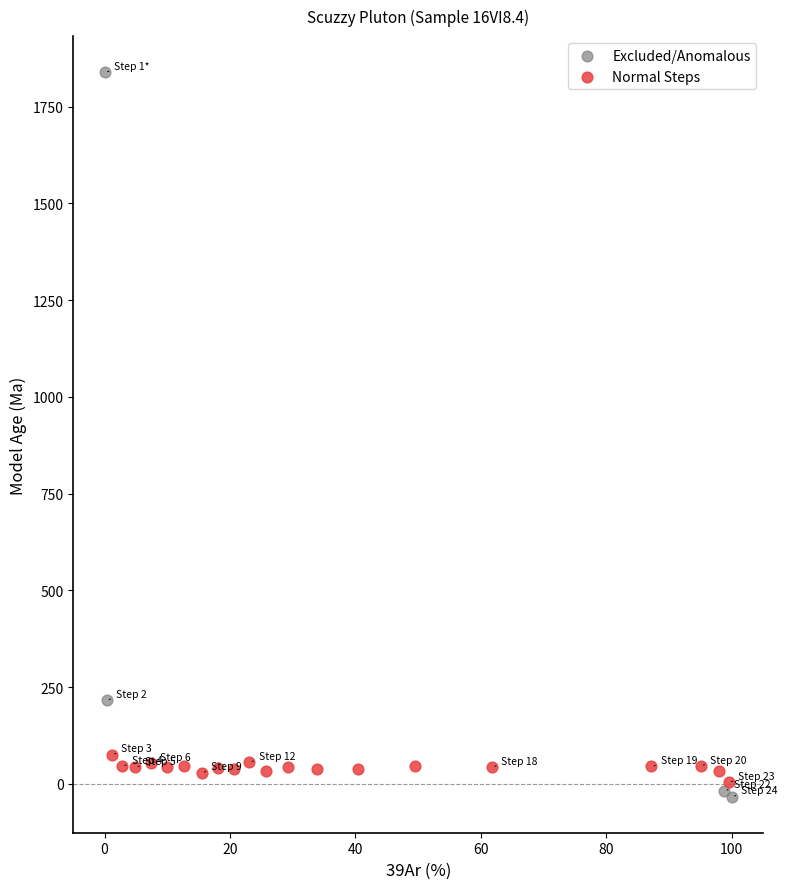

Which series has the largest Y range (max minus min)?

Excluded/Anomalous